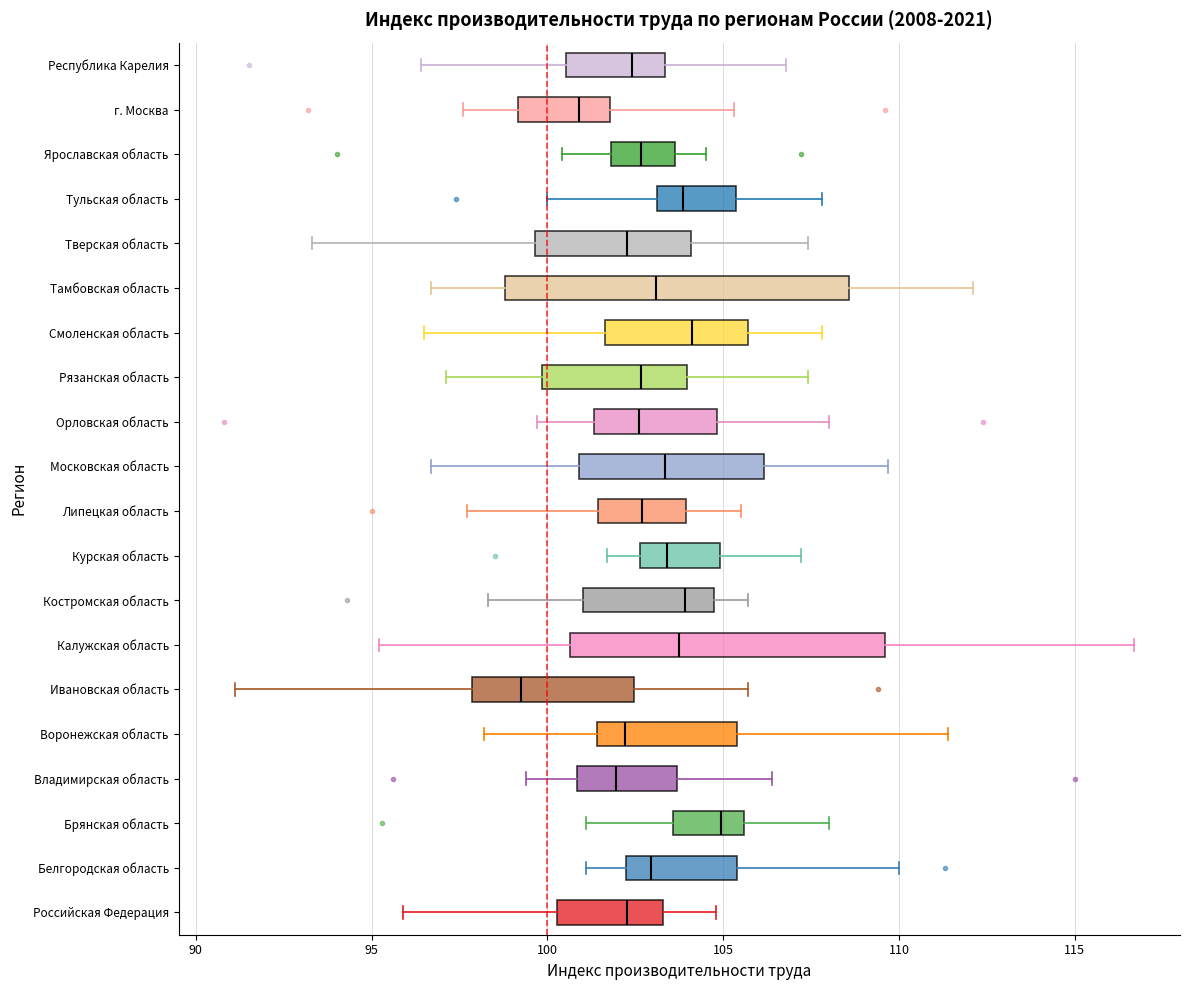

Which box has the furthest to the left median line?

Ивановская область